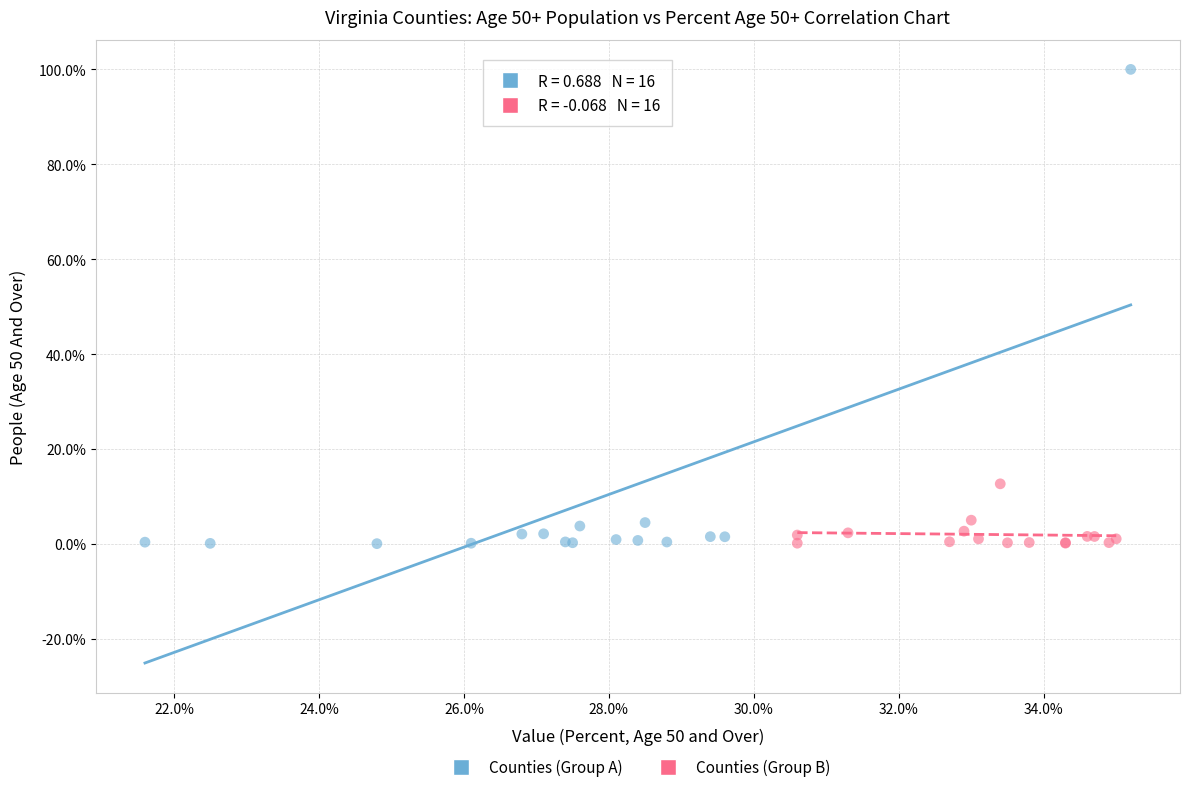

Which series has the widest spread of Y values?

Counties (Group A)